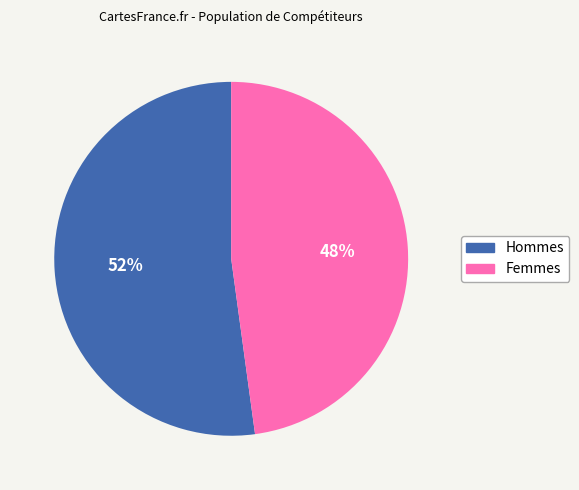

Which has a higher value, Hommes or Femmes?

Hommes